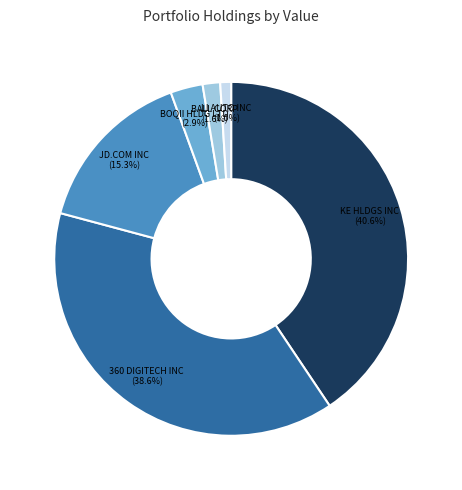

Count the number of slices in the pie.

6